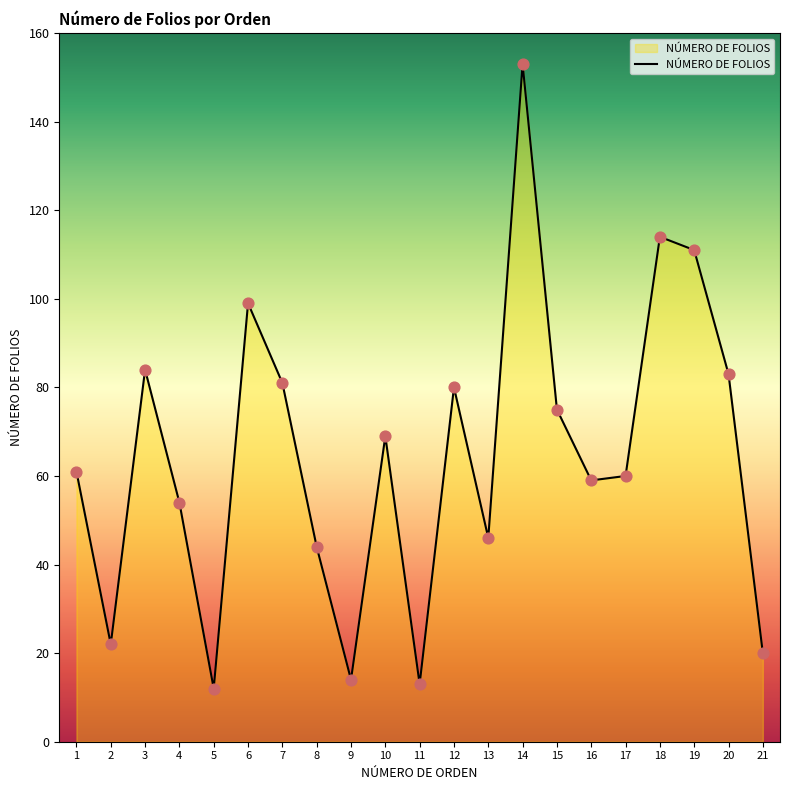

What is the change in value from 6 to 13?

-53